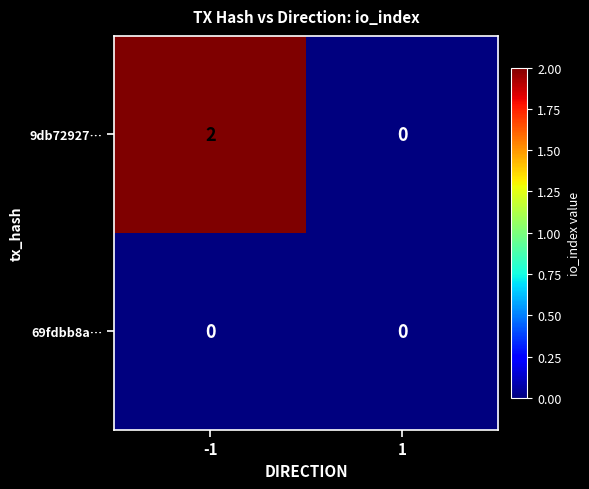

How many series are shown in this chart?

2